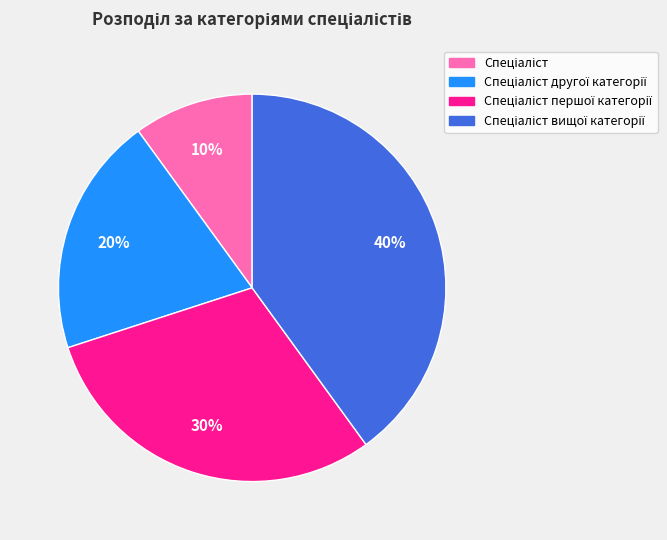

Is there any slice that represents more than half of the pie?

No